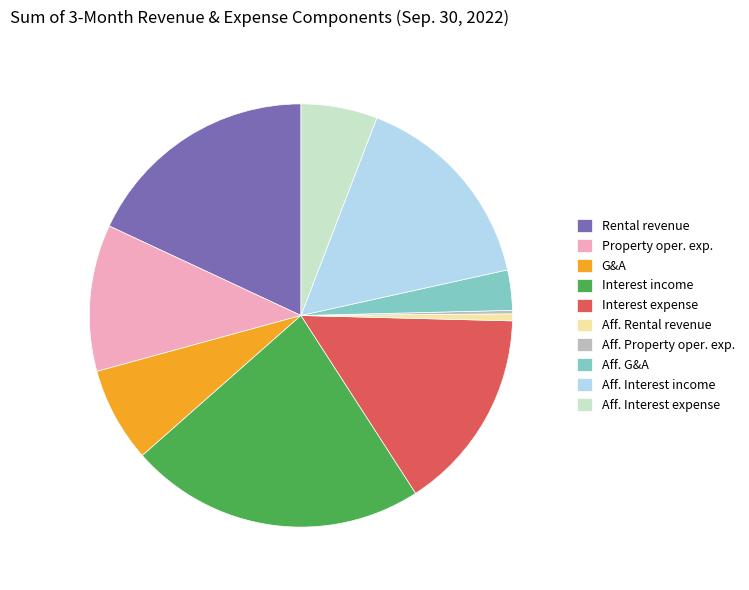

What is the largest slice in the pie chart?

Interest income